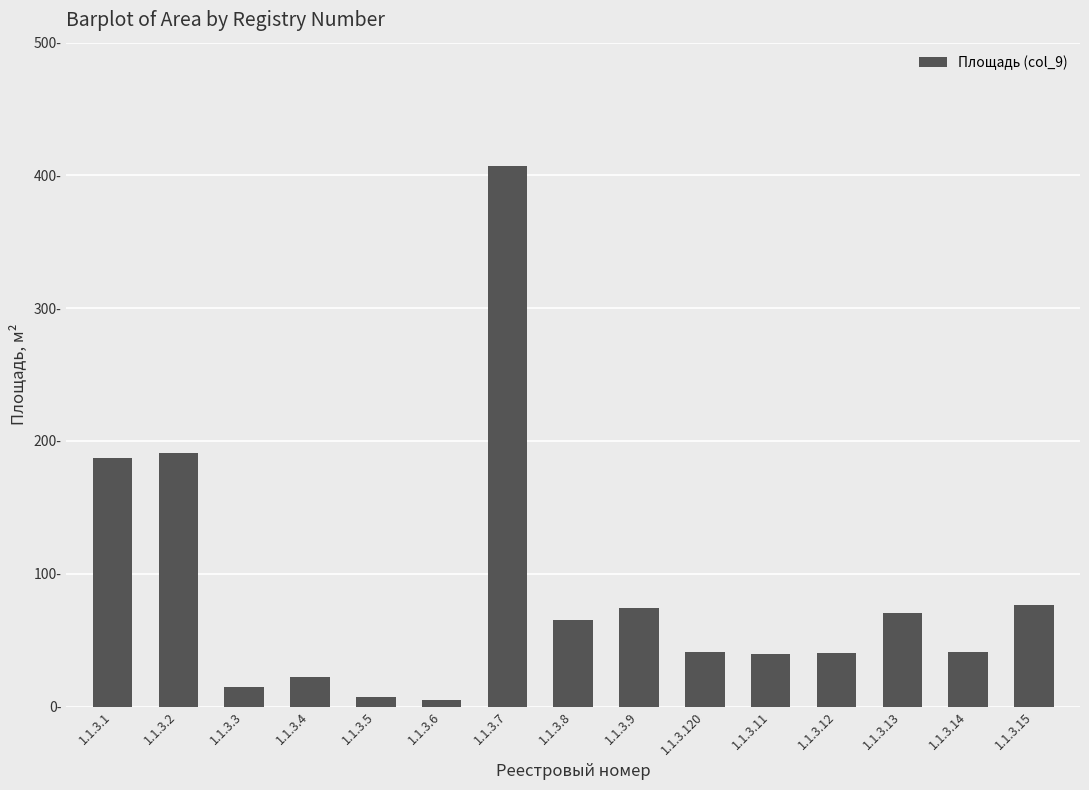

What value does the data have at 1.1.3.120?

41.3